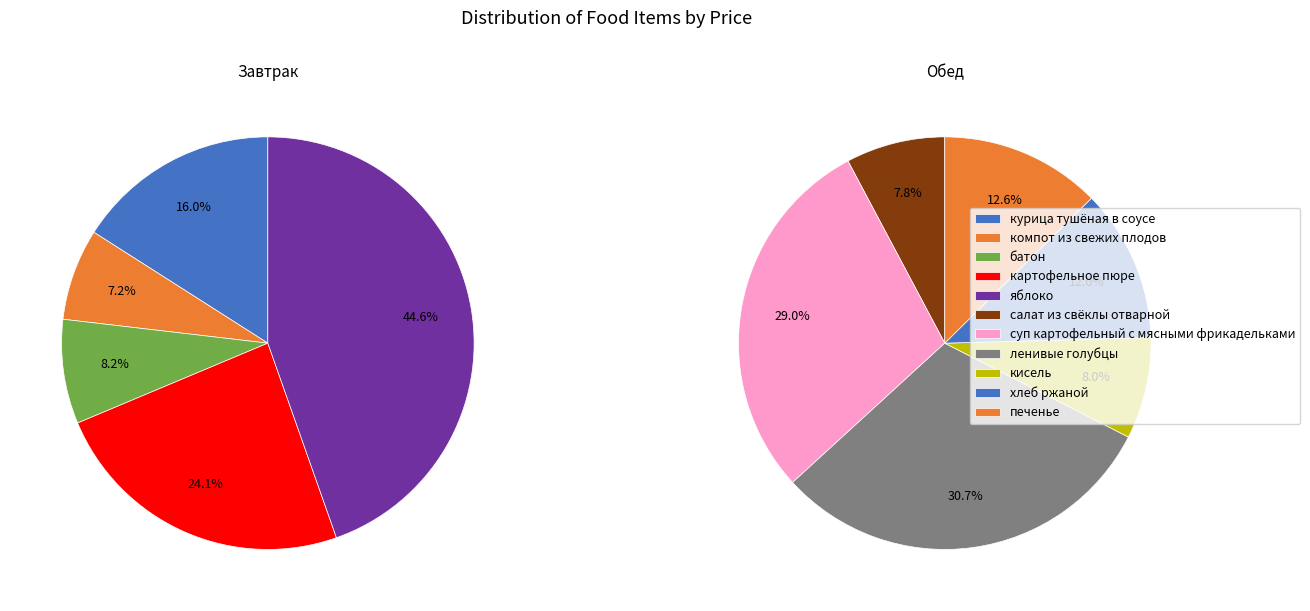

What is the ratio of the value at ленивые голубцы to the value at батон?

2.2